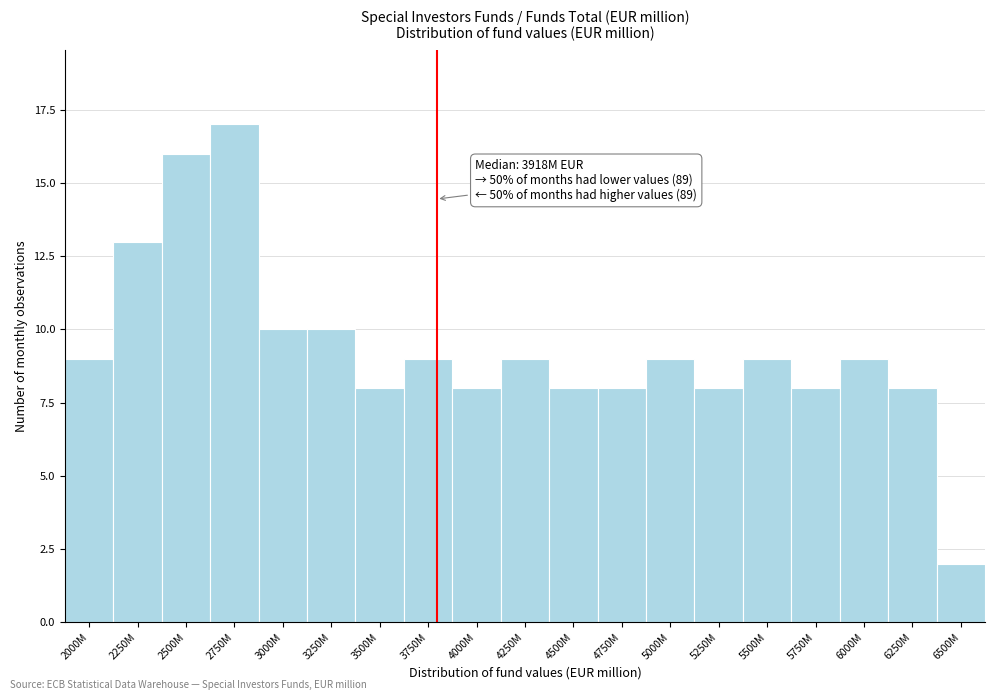

Reading left to right, what are all the values shown in this chart?

9	13	16	17	10	10	8	9	8	9	8	8	9	8	9	8	9	8	2